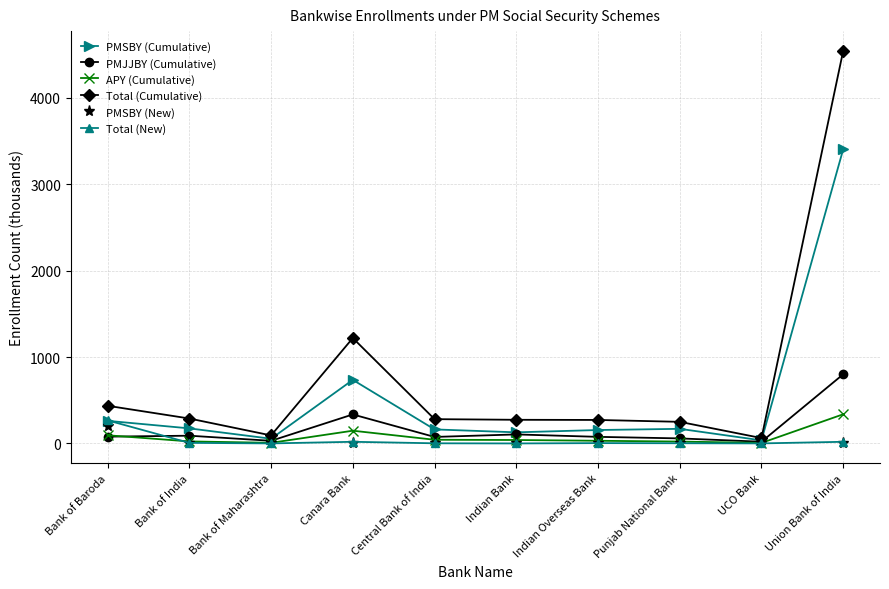

What are all the series names shown in the legend?

PMSBY (Cumulative), PMJJBY (Cumulative), APY (Cumulative), Total (Cumulative), PMSBY (New), Total (New)